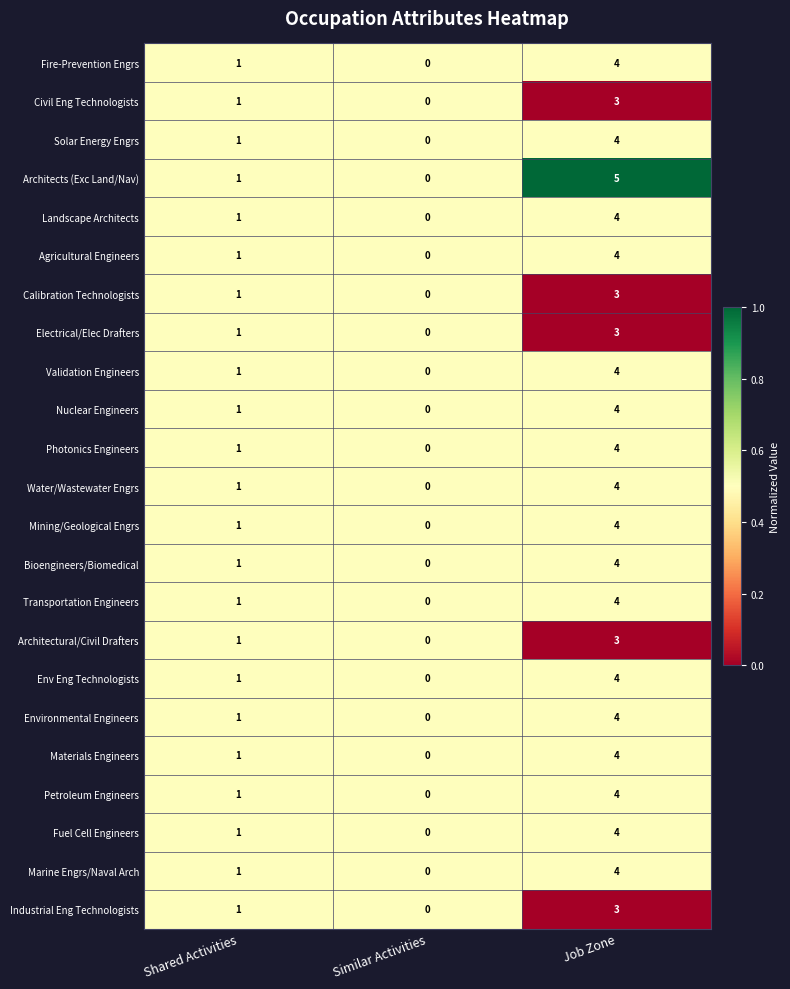

At which label is Materials Engineers closest to 2?

Shared Activities